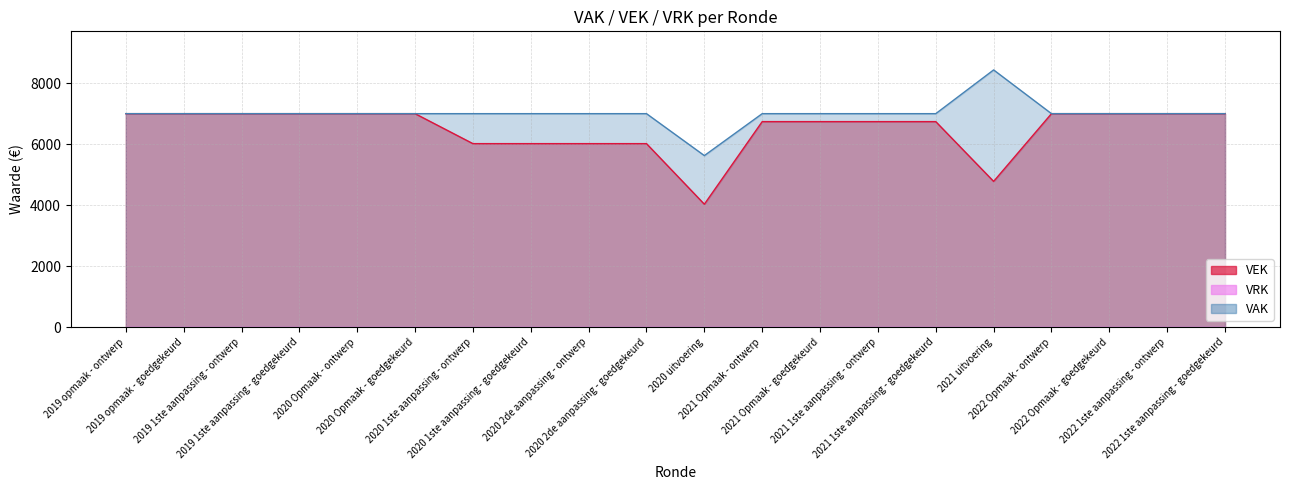

The chart shows a value of 4125 at 2022 1ste aanpassing - ontwerp. True or false?

False